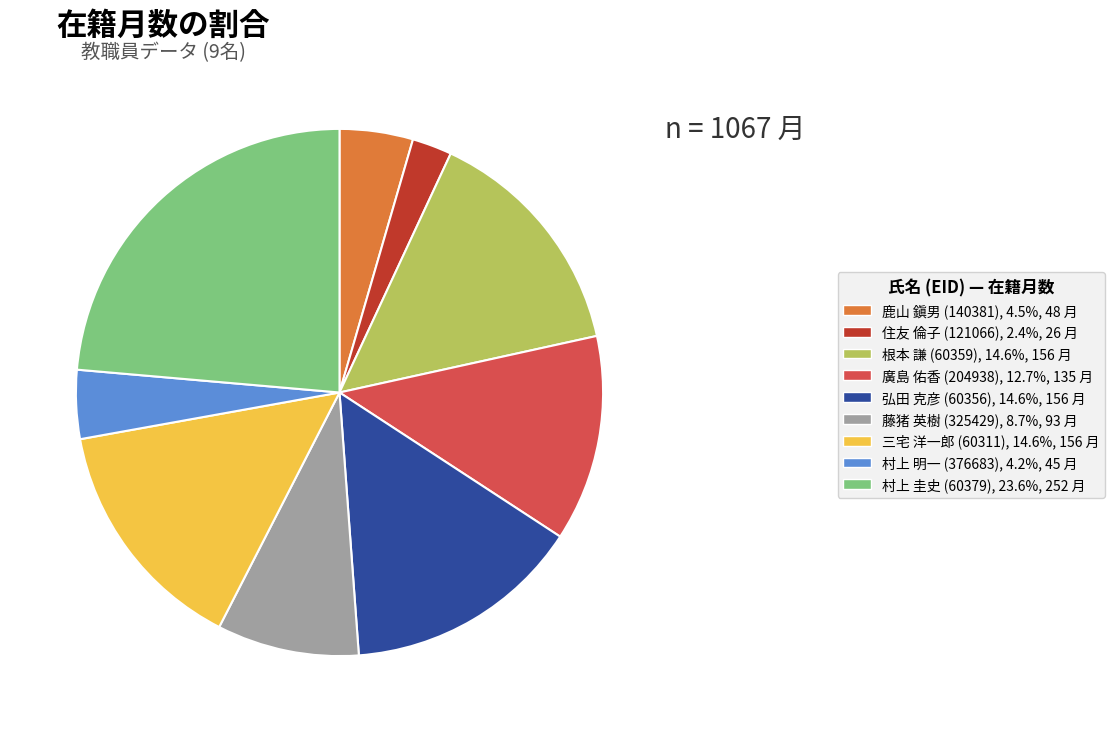

Is there any slice that represents more than half of the pie?

No